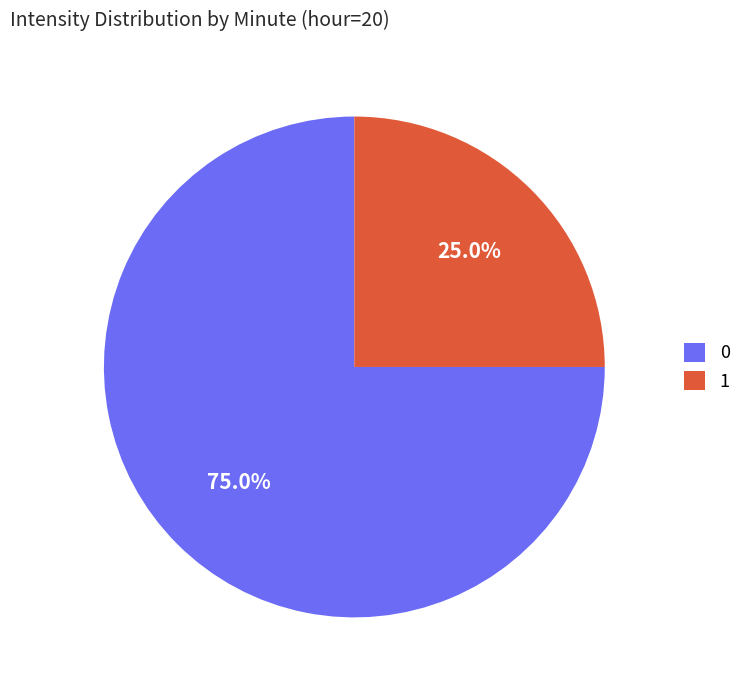

Which slice is the largest?

0